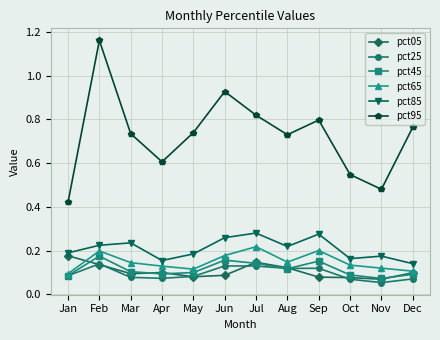

True or false: pct85 has more than 1 interior local peaks.

True